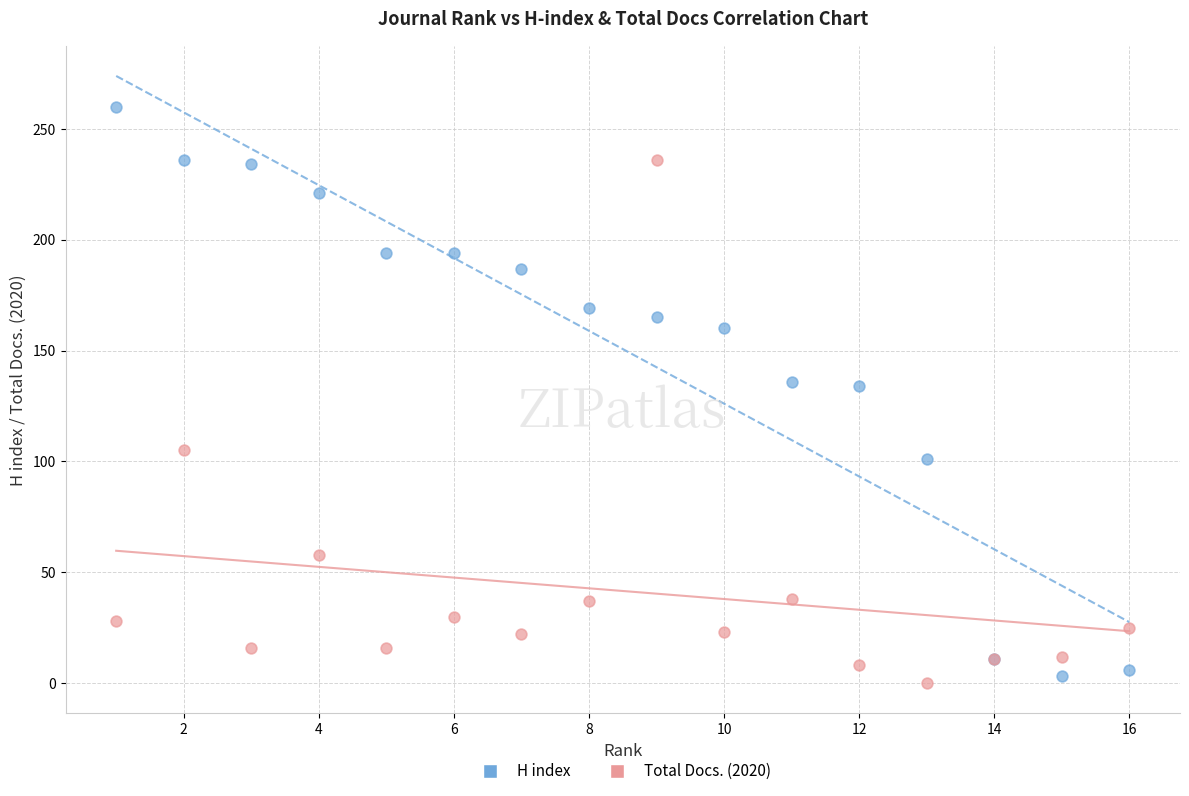

What is the X range (max minus min) for the scatter plot?

15